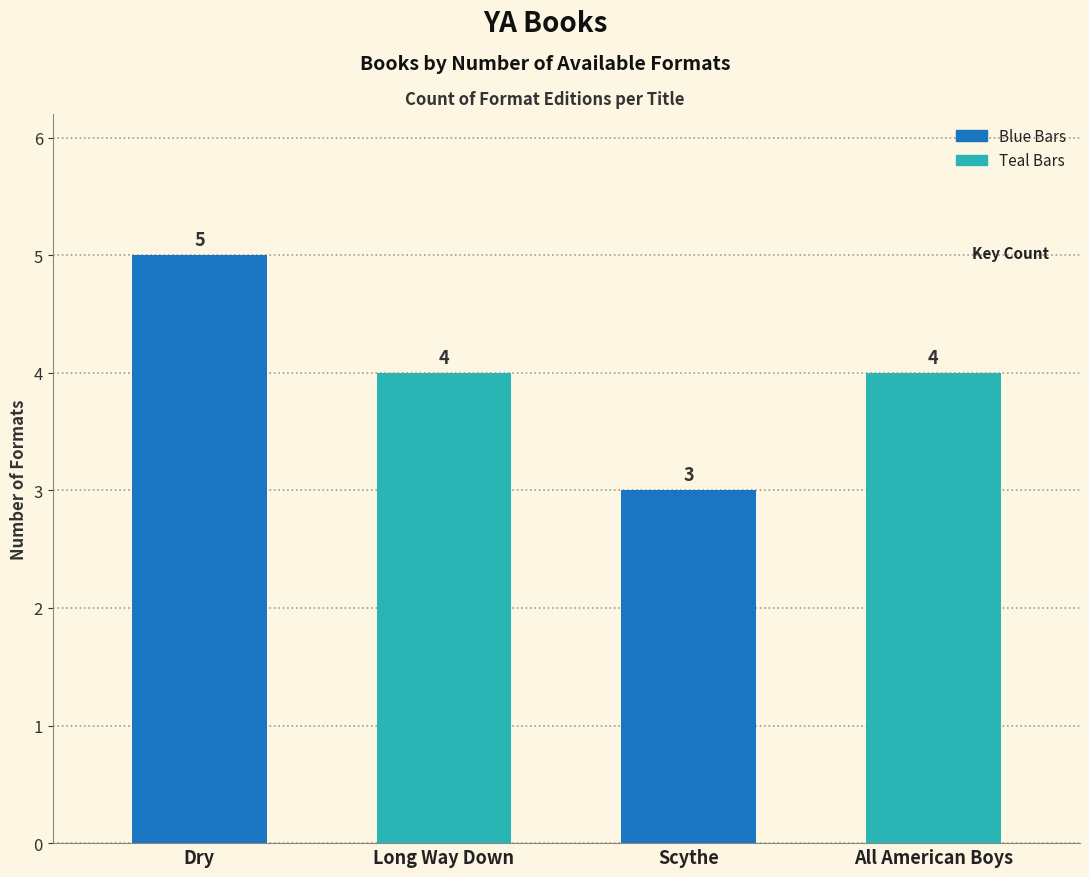

How many data points does each series have?

4